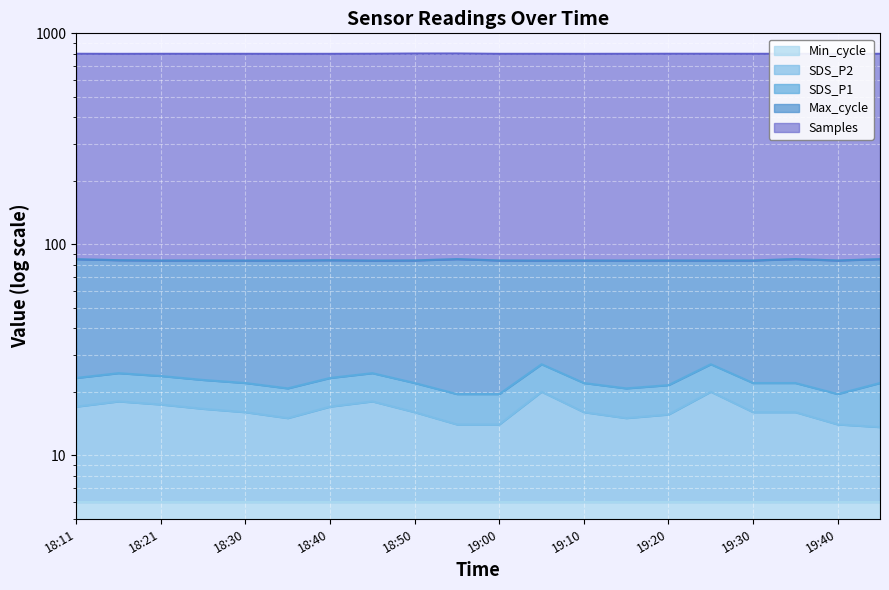

The value of Samples at 19:00 is 799.6. True or false?

True